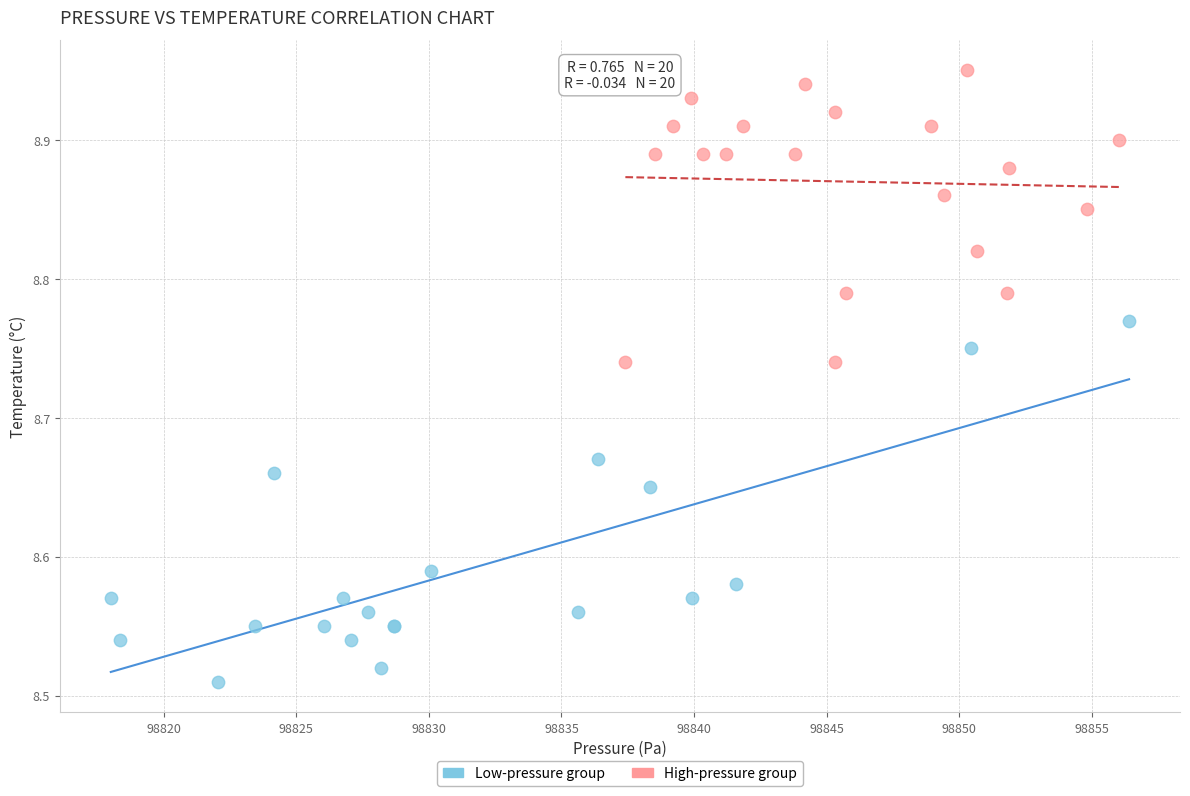

Which series reaches the minimum Y coordinate?

Low-pressure group